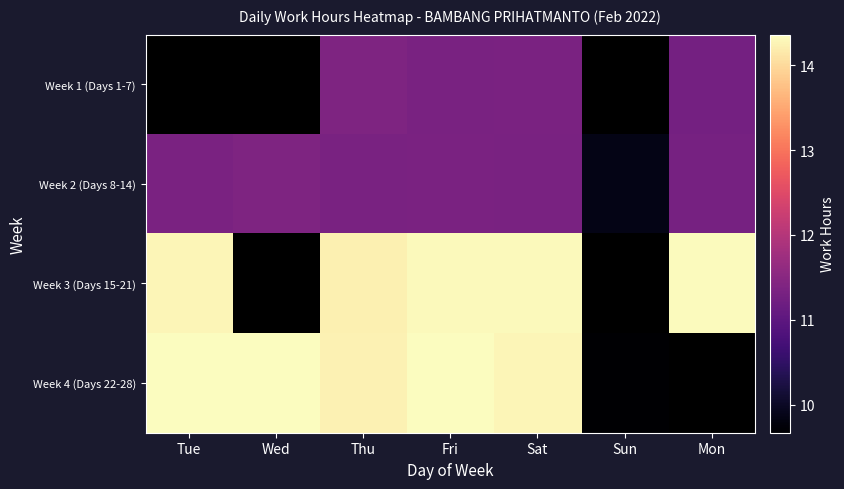

True or false: Week 4 (Days 22-28) has a value of 22.2 at Fri.

False